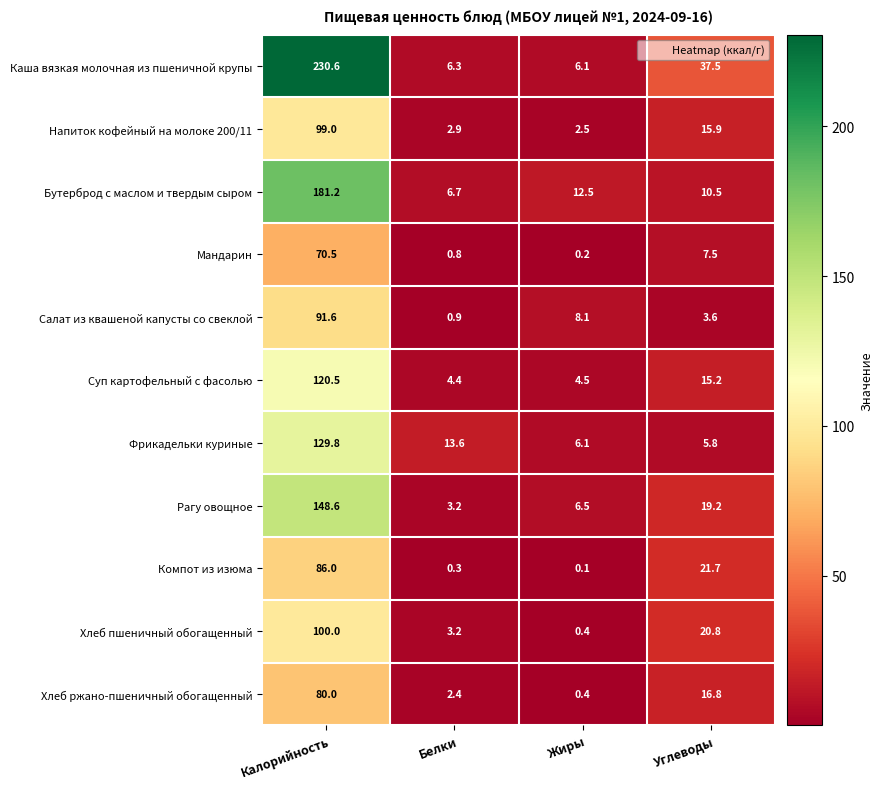

Which category has the lowest value across all series?

Жиры